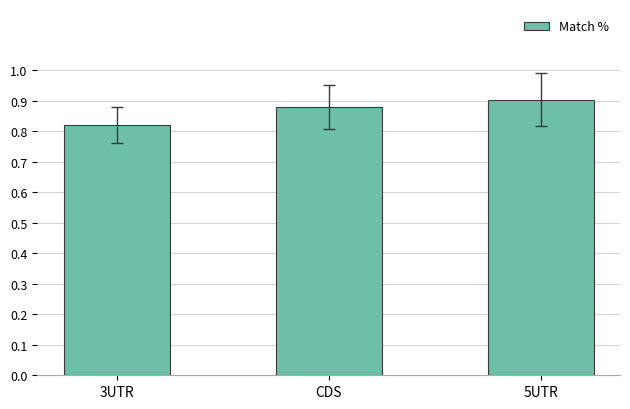

How many series are shown in this chart?

1